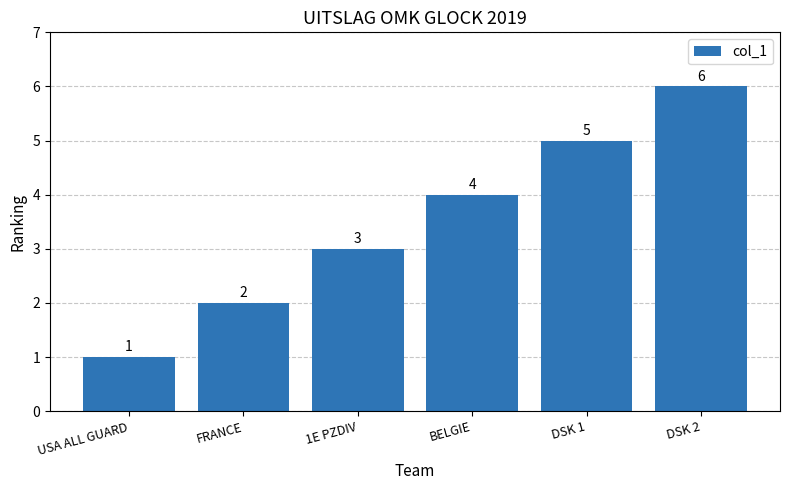

What is the change in value from USA ALL GUARD to BELGIE?

+3